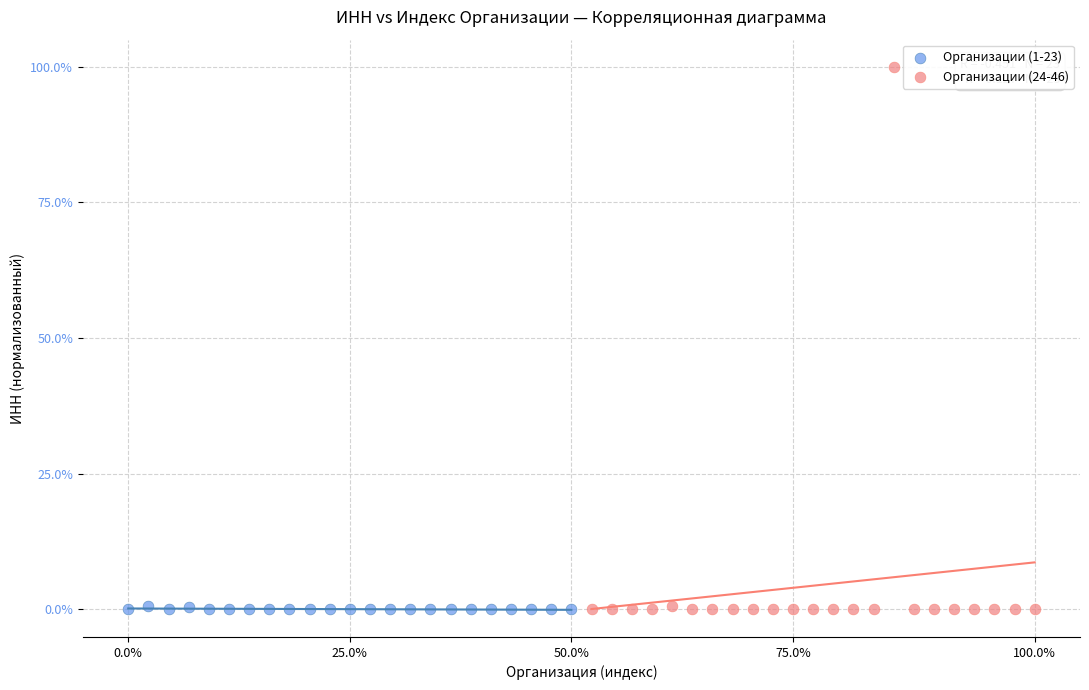

Which series reaches the maximum Y coordinate?

Организации (24-46)